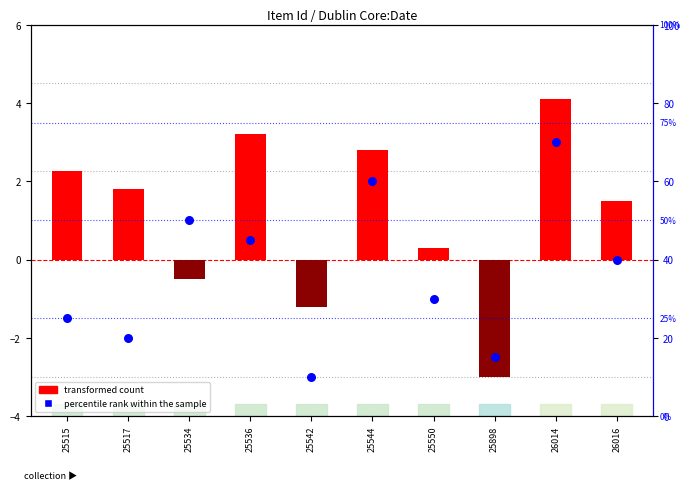

At how many categories does at least one series exceed 15?

8